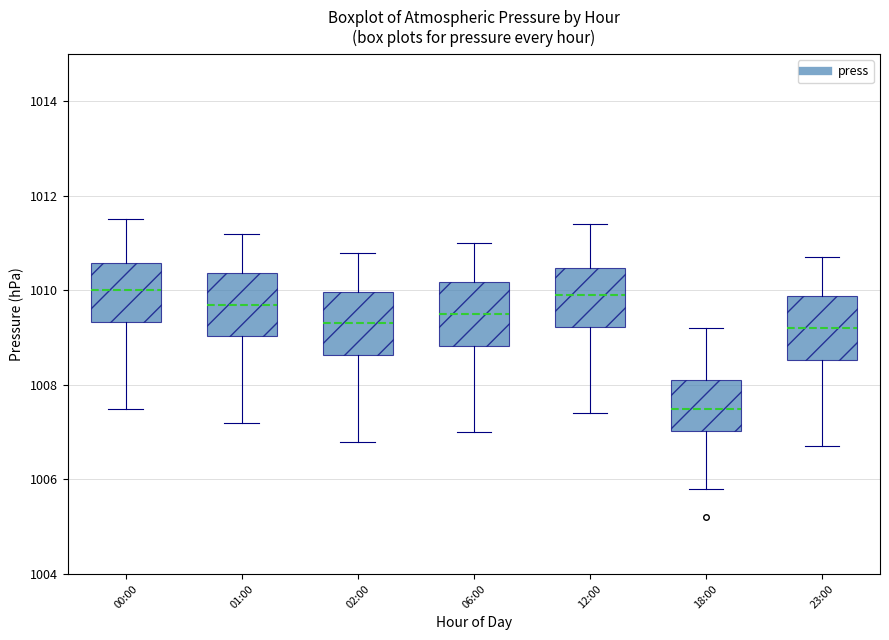

Reading left to right, transcribe this box plot: for each box, give where its median line is, the range the box spans, and where its two whiskers end, as read against the y-axis. The values are not printed on the chart, so give them approximately, as read against the axis.

00:00: median 1010.0, box 1009.4 to 1010.6, whiskers 1007.6 to 1011.6
01:00: median 1009.8, box 1009.0 to 1010.4, whiskers 1007.2 to 1011.2
02:00: median 1009.4, box 1008.6 to 1010.0, whiskers 1006.8 to 1010.8
06:00: median 1009.6, box 1008.8 to 1010.2, whiskers 1007.0 to 1011.0
12:00: median 1010.0, box 1009.2 to 1010.4, whiskers 1007.4 to 1011.4
18:00: median 1007.6, box 1007.0 to 1008.2, whiskers 1005.8 to 1009.2
23:00: median 1009.2, box 1008.6 to 1009.8, whiskers 1006.8 to 1010.8